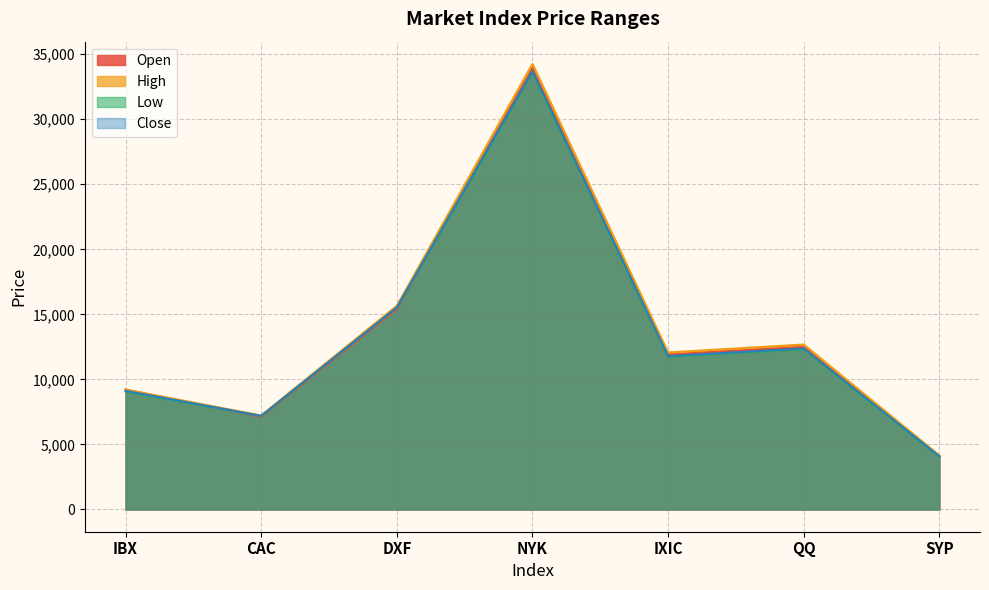

At which label does Open reach its minimum?

SYP